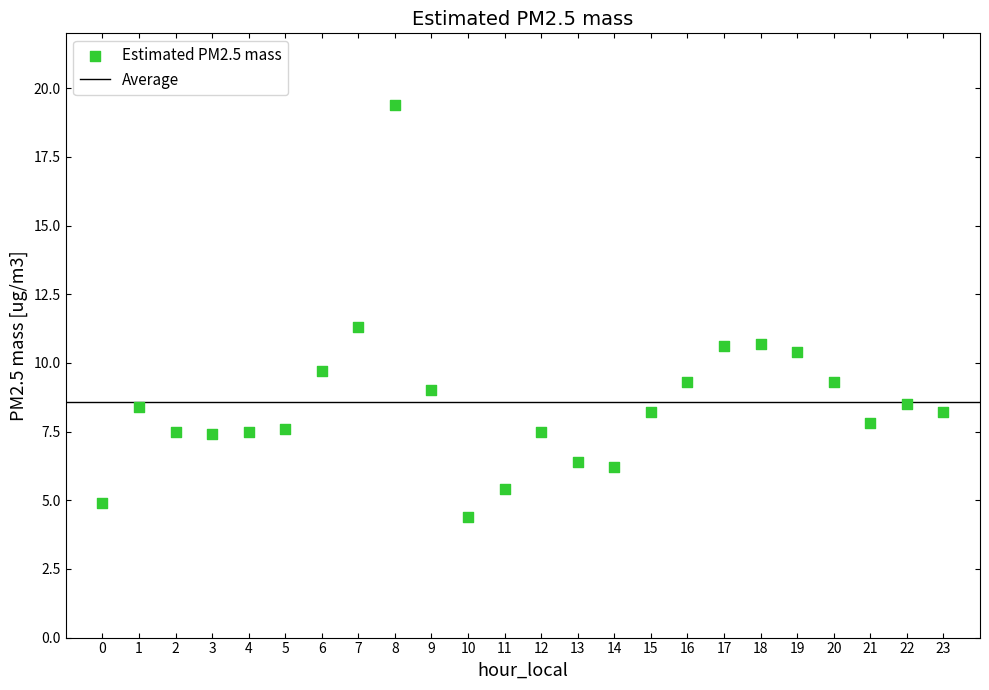

What is the range of Y values (max minus min)?

15.0